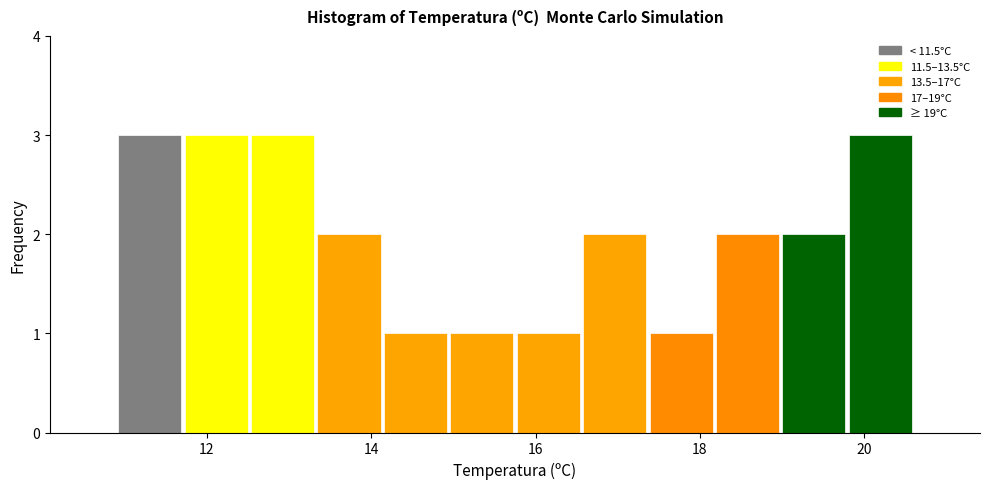

Reading left to right, list every bar in this chart as the range it spans on the x-axis followed by its height. Neither the bar edges nor the heights are printed on the chart, so give them approximately, as read against the axes.

11.0 to 11.8: 3
11.8 to 12.6: 3
12.6 to 13.4: 3
13.4 to 14.2: 2
14.2 to 15.0: 1
15.0 to 15.8: 1
15.8 to 16.6: 1
16.6 to 17.4: 2
17.4 to 18.2: 1
18.2 to 19.0: 2
19.0 to 19.8: 2
19.8 to 20.6: 3